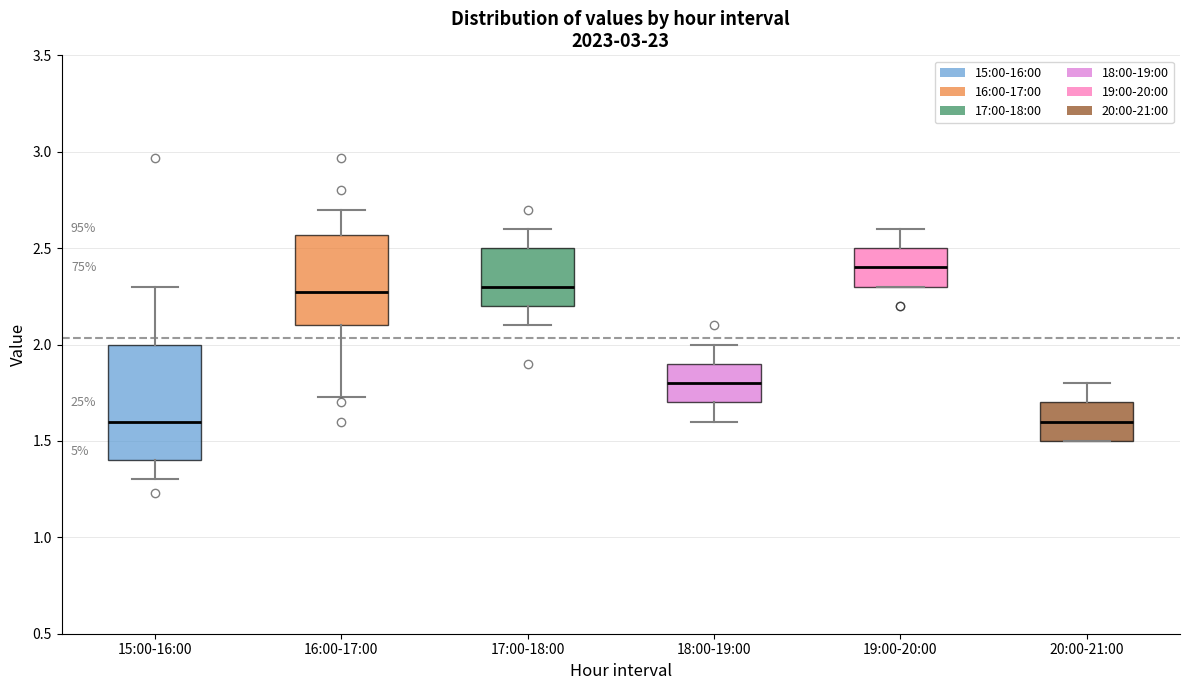

Reading left to right, transcribe this box plot: for each box, give where its median line is, the range the box spans, and where its two whiskers end, as read against the y-axis. The values are not printed on the chart, so give them approximately, as read against the axis.

15:00-16:00: median 1.60, box 1.40 to 2.00, whiskers 1.30 to 2.30
16:00-17:00: median 2.25, box 2.10 to 2.55, whiskers 1.75 to 2.70
17:00-18:00: median 2.30, box 2.20 to 2.50, whiskers 2.10 to 2.60
18:00-19:00: median 1.80, box 1.70 to 1.90, whiskers 1.60 to 2.00
19:00-20:00: median 2.40, box 2.30 to 2.50, whiskers 2.30 to 2.60
20:00-21:00: median 1.60, box 1.50 to 1.70, whiskers 1.50 to 1.80